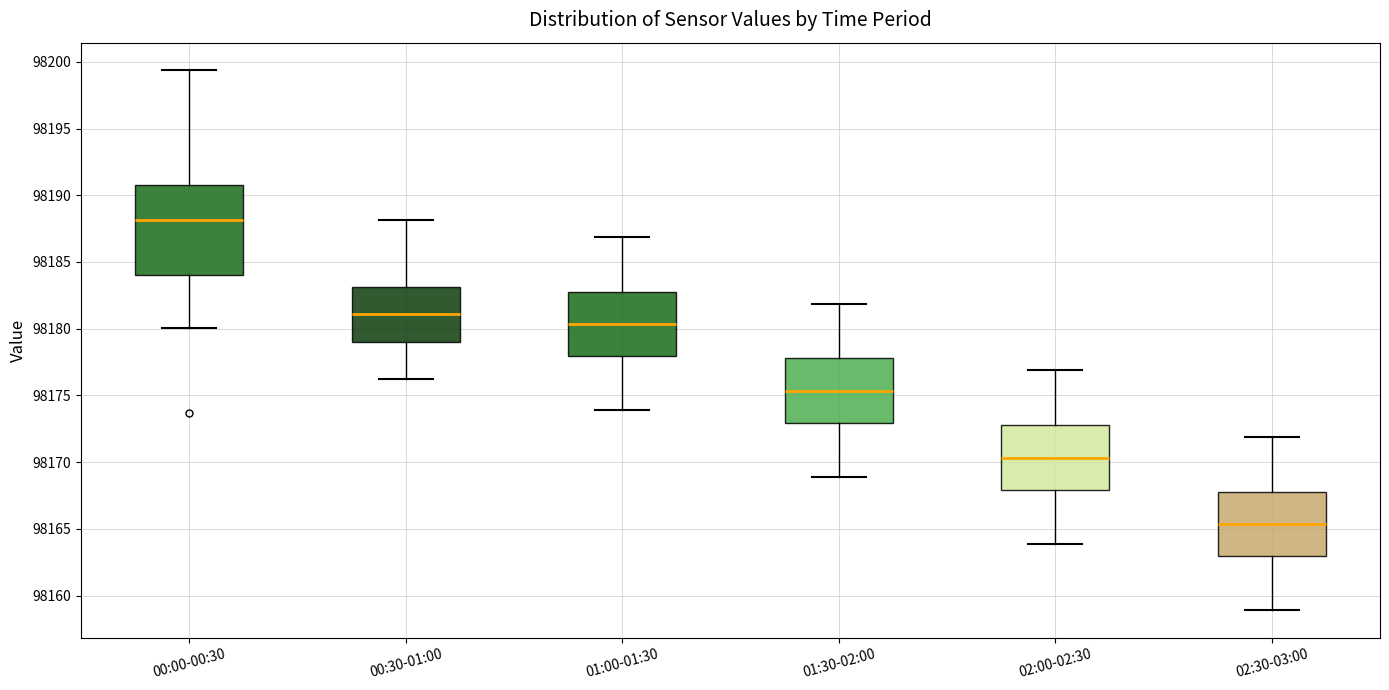

Which box has the highest median line?

00:00-00:30